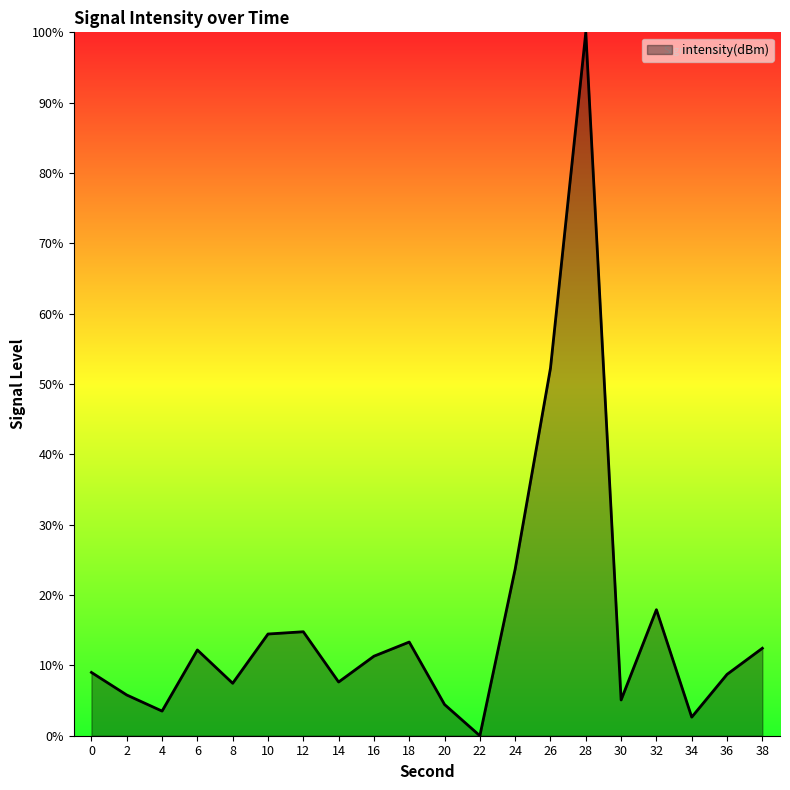

What is the difference between the maximum and minimum values?

100.0